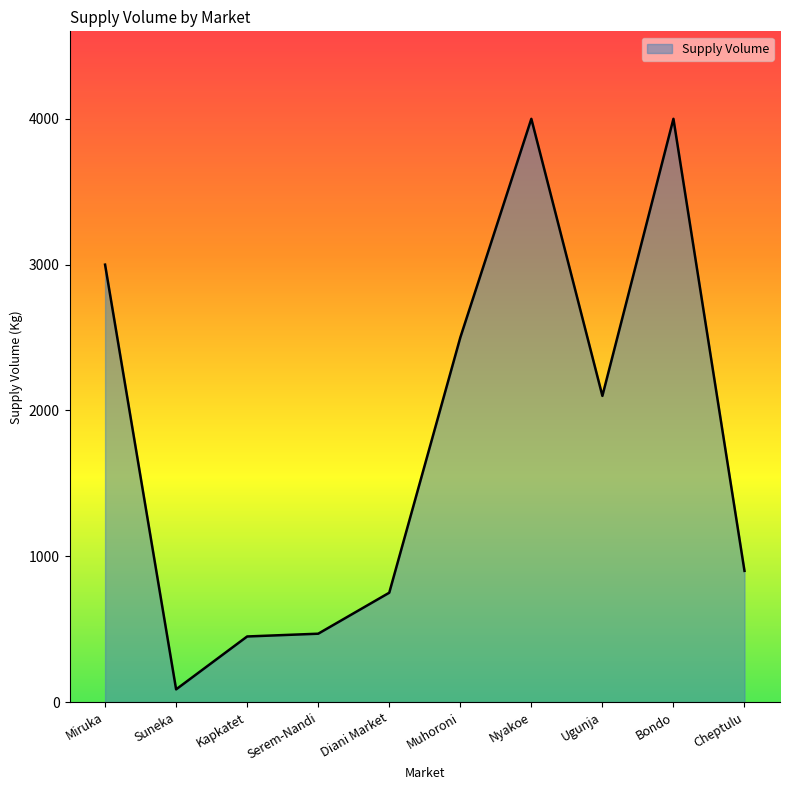

What is the difference between the maximum and minimum values?

3912.7